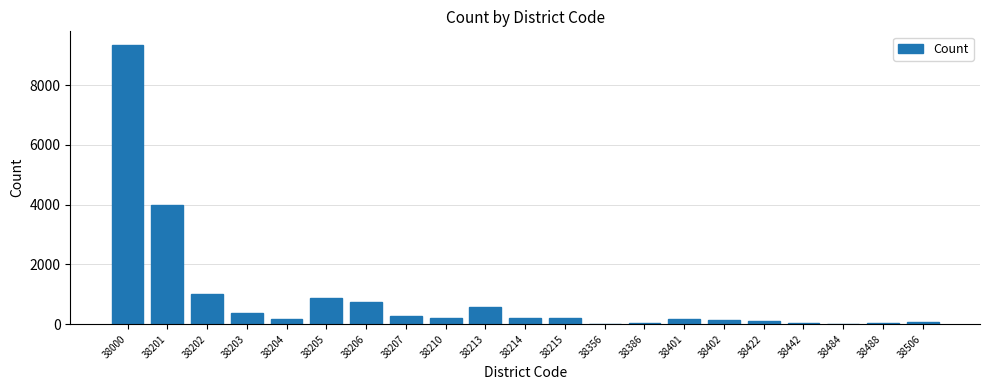

At which label is the value closest to 4672?

38201